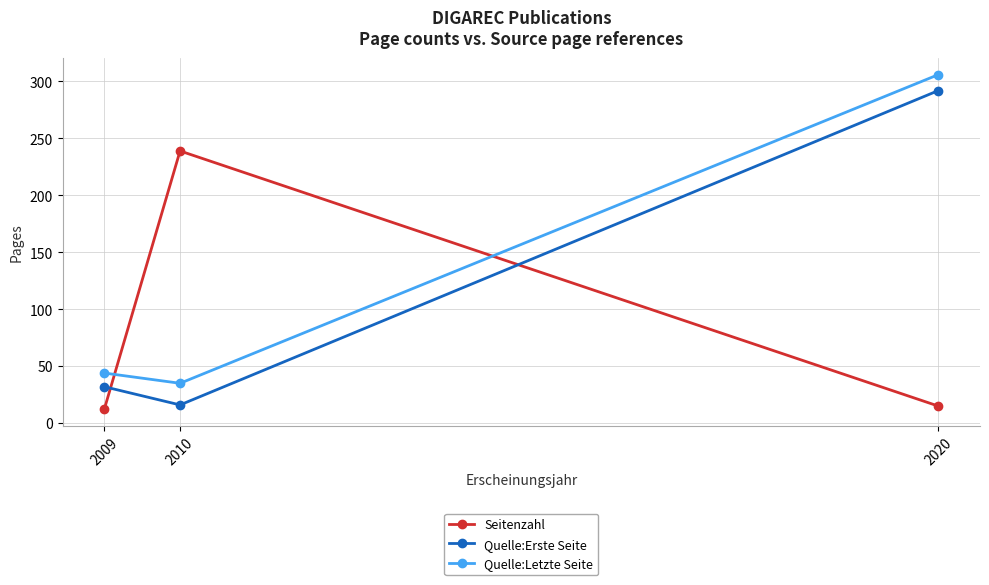

The value of Quelle:Erste Seite at 2020 is 389. True or false?

False